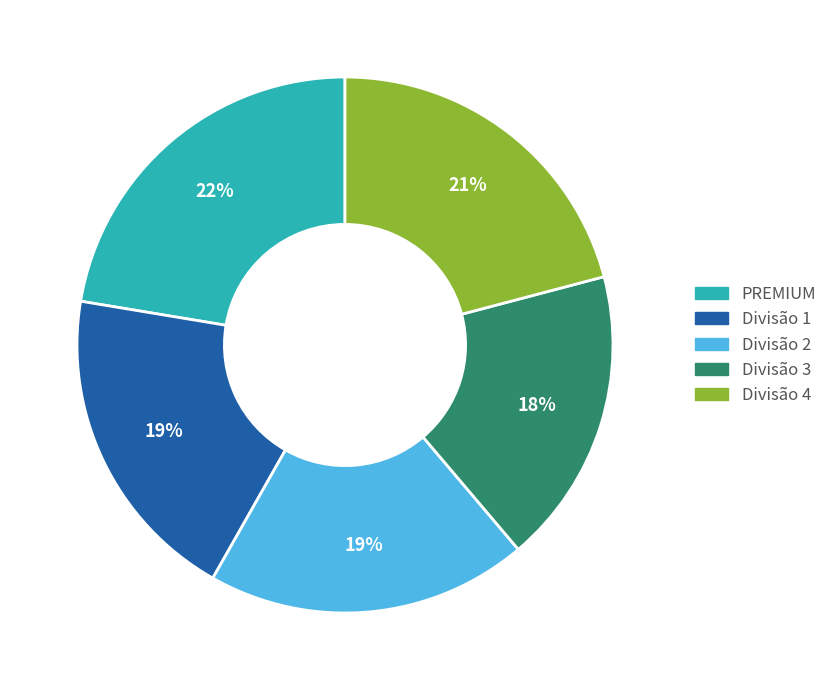

To the nearest percent, what is the difference between the largest and smallest slice percentages?

4%